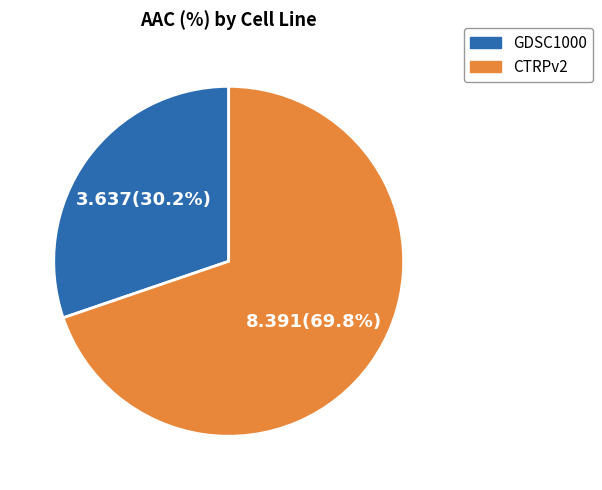

True or false: GDSC1000 accounts for 30% of the total.

True